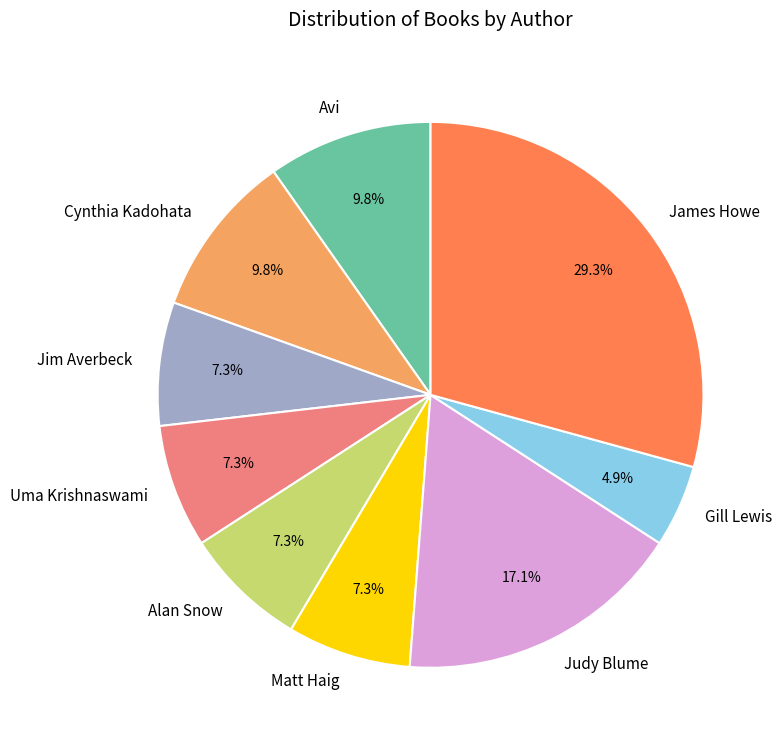

Is the sum of Gill Lewis and Alan Snow greater than half?

No